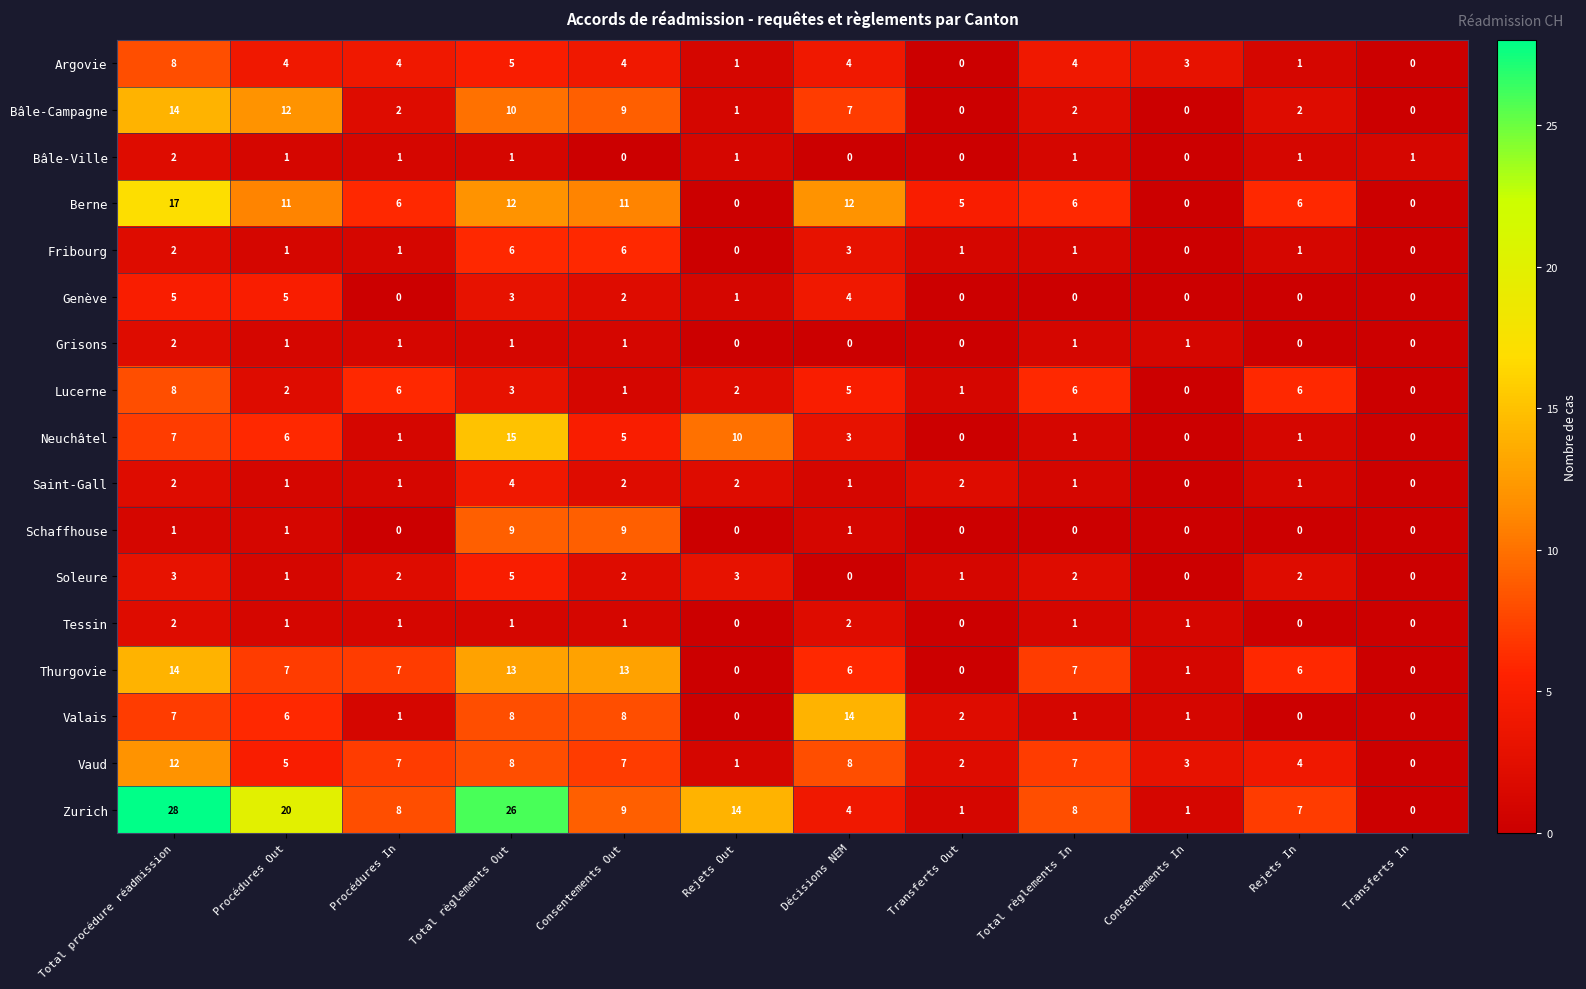

Is it true that Bâle-Campagne equals 0 at Transferts In?

True